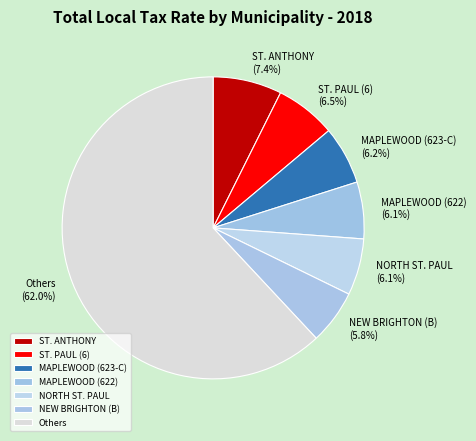

Which has a higher value, ST. PAUL (6) or Others?

Others